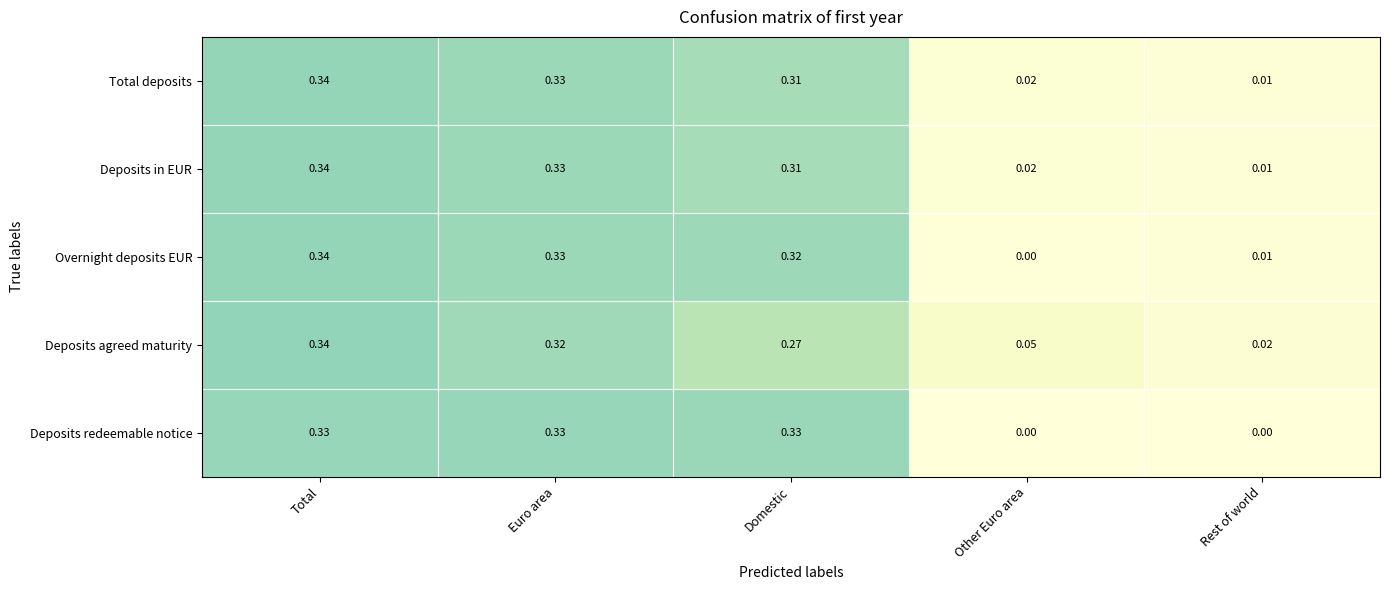

List the labels in order of Deposits in EUR value, largest first.

Total, Euro area, Domestic, Other Euro area, Rest of world